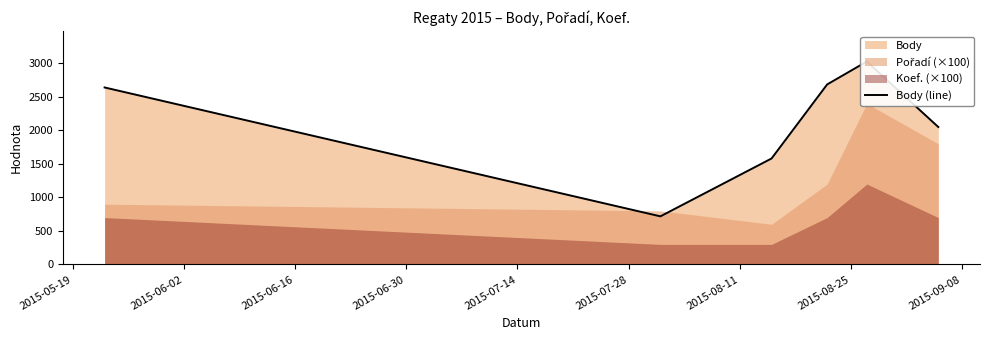

Which has a higher value, 2015-05-19 or 2015-06-16?

2015-05-19